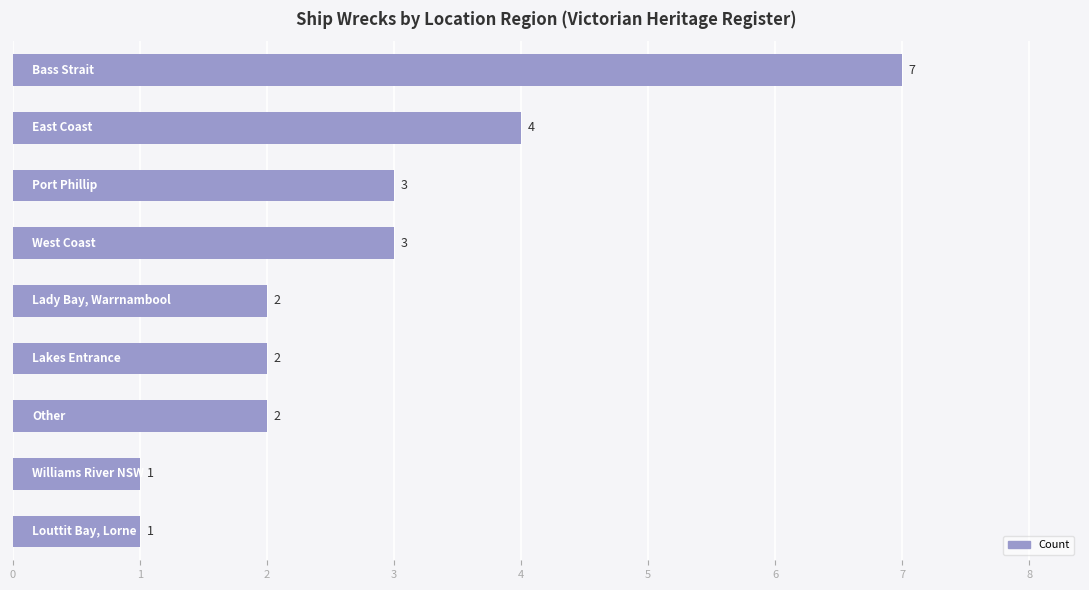

What is the difference between the maximum and minimum values?

6